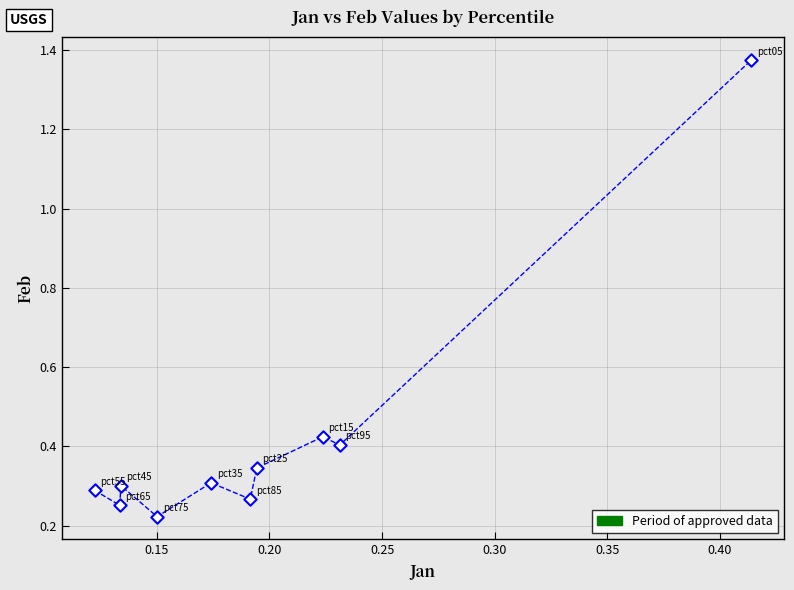

What is the range of Y values (max minus min)?

1.2